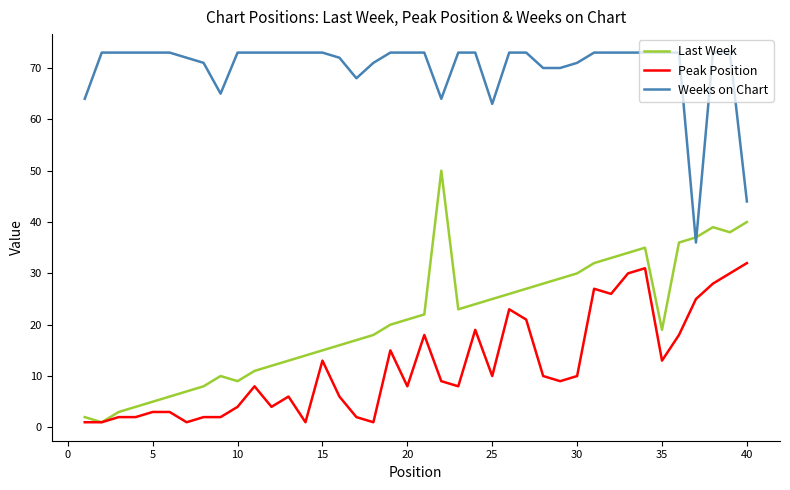

What is the average value of the Last Week series?

21